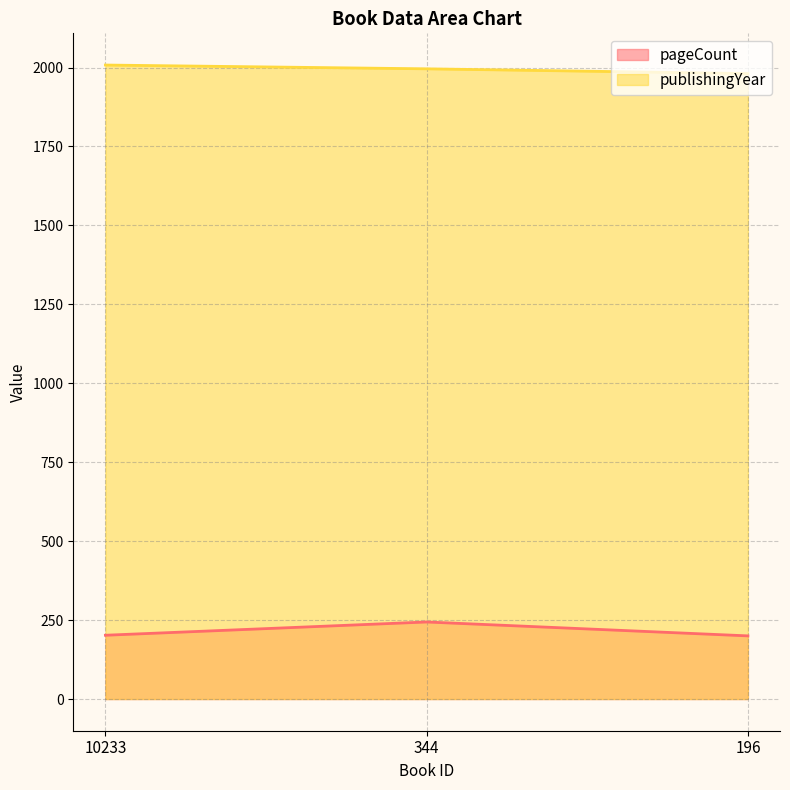

List the labels in order of pageCount value, smallest first.

196, 10233, 344